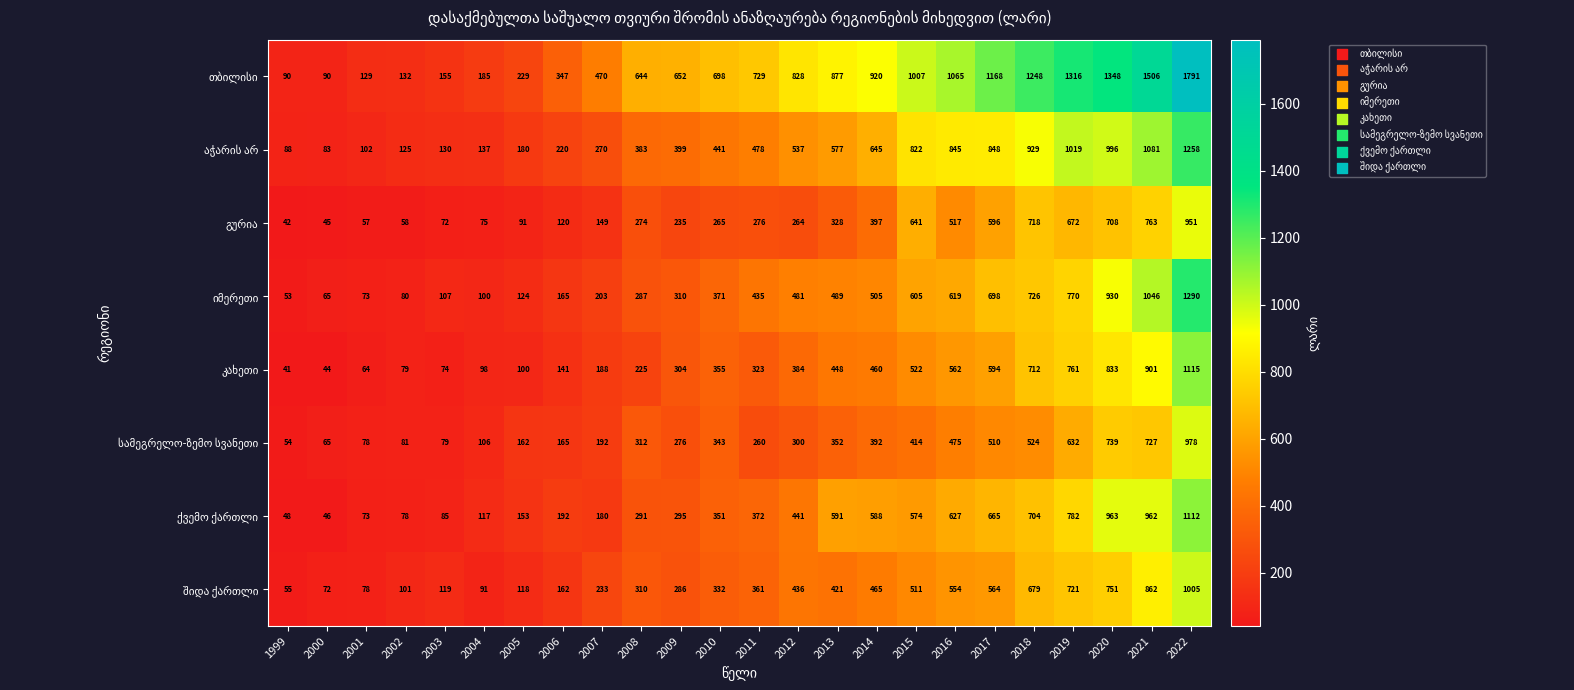

What is the maximum value shown in the chart?

1791